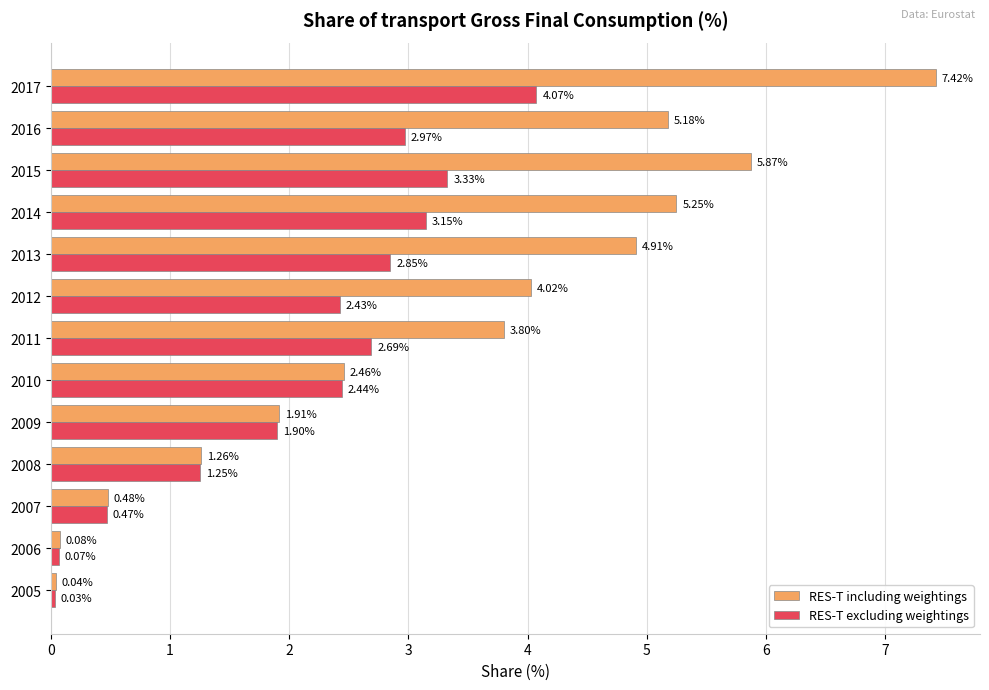

Which series has the largest total across all categories?

RES-T including weightings